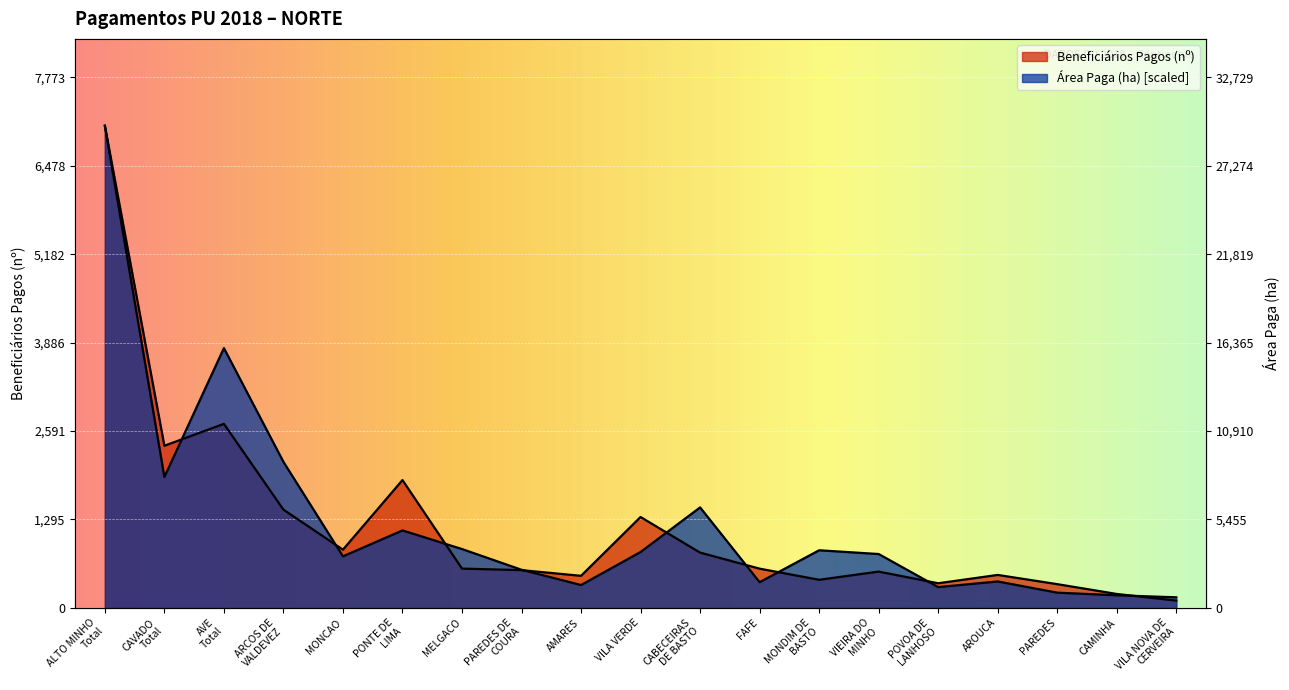

The Área Paga (ha) series shows 3807.4 at AVE
Total. True or false?

True